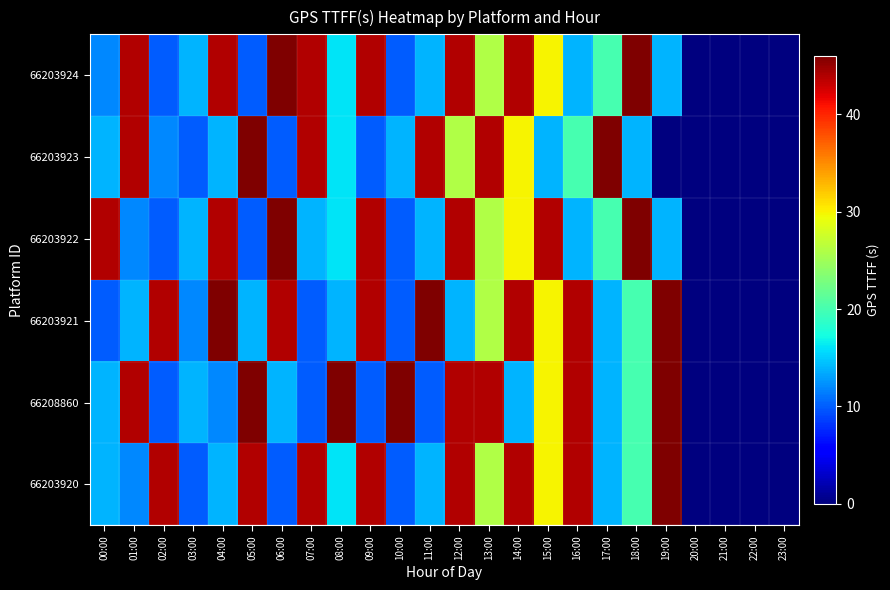

Reading right to left, extract all data points from this chart.

66203920: 23:00=0	22:00=0	21:00=0	20:00=0	19:00=46	18:00=20	17:00=14	16:00=44	15:00=30	14:00=44	13:00=26	12:00=44	11:00=14	10:00=10	09:00=44	08:00=16	07:00=44	06:00=10	05:00=44	04:00=14	03:00=10	02:00=44	01:00=12	00:00=14
66208860: 23:00=0	22:00=0	21:00=0	20:00=0	19:00=46	18:00=20	17:00=14	16:00=44	15:00=30	14:00=14	13:00=44	12:00=44	11:00=10	10:00=46	09:00=10	08:00=46	07:00=10	06:00=14	05:00=46	04:00=12	03:00=14	02:00=10	01:00=44	00:00=14
66203921: 23:00=0	22:00=0	21:00=0	20:00=0	19:00=46	18:00=20	17:00=14	16:00=44	15:00=30	14:00=44	13:00=26	12:00=14	11:00=46	10:00=10	09:00=44	08:00=14	07:00=10	06:00=44	05:00=14	04:00=46	03:00=12	02:00=44	01:00=14	00:00=10
66203922: 23:00=0	22:00=0	21:00=0	20:00=0	19:00=14	18:00=46	17:00=20	16:00=14	15:00=44	14:00=30	13:00=26	12:00=44	11:00=14	10:00=10	09:00=44	08:00=16	07:00=14	06:00=46	05:00=10	04:00=44	03:00=14	02:00=10	01:00=12	00:00=44
66203923: 23:00=0	22:00=0	21:00=0	20:00=0	19:00=0	18:00=14	17:00=46	16:00=20	15:00=14	14:00=30	13:00=44	12:00=26	11:00=44	10:00=14	09:00=10	08:00=16	07:00=44	06:00=10	05:00=46	04:00=14	03:00=10	02:00=12	01:00=44	00:00=14
66203924: 23:00=0	22:00=0	21:00=0	20:00=0	19:00=14	18:00=46	17:00=20	16:00=14	15:00=30	14:00=44	13:00=26	12:00=44	11:00=14	10:00=10	09:00=44	08:00=16	07:00=44	06:00=46	05:00=10	04:00=44	03:00=14	02:00=10	01:00=44	00:00=12